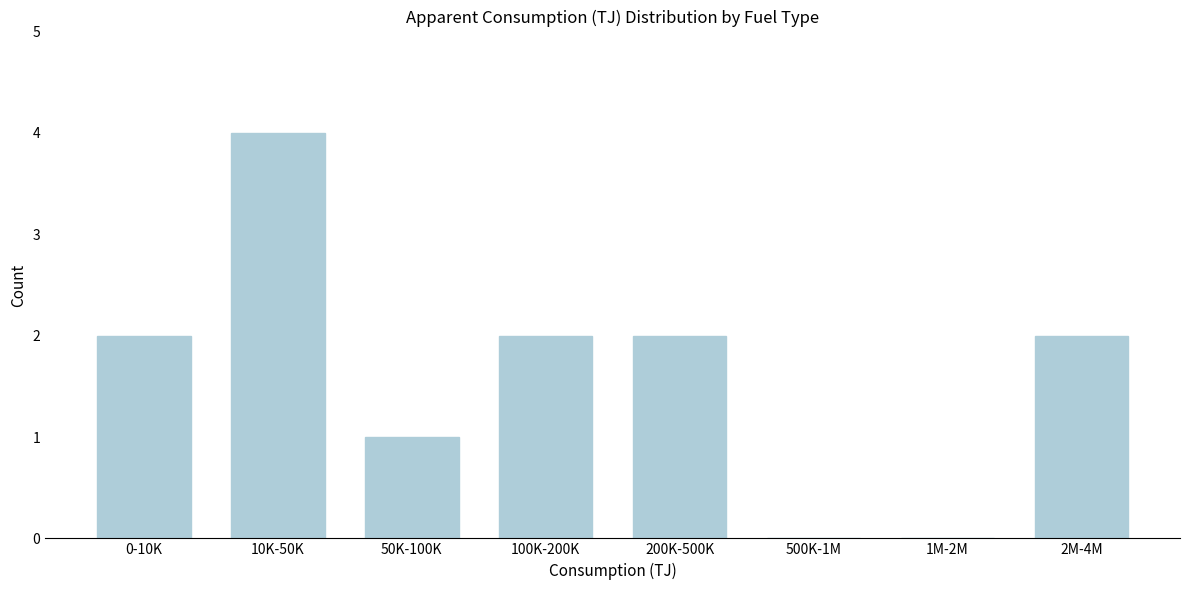

Reading right to left, list all the values displayed in this chart.

2M-4M=2	1M-2M=0	500K-1M=0	200K-500K=2	100K-200K=2	50K-100K=1	10K-50K=4	0-10K=2